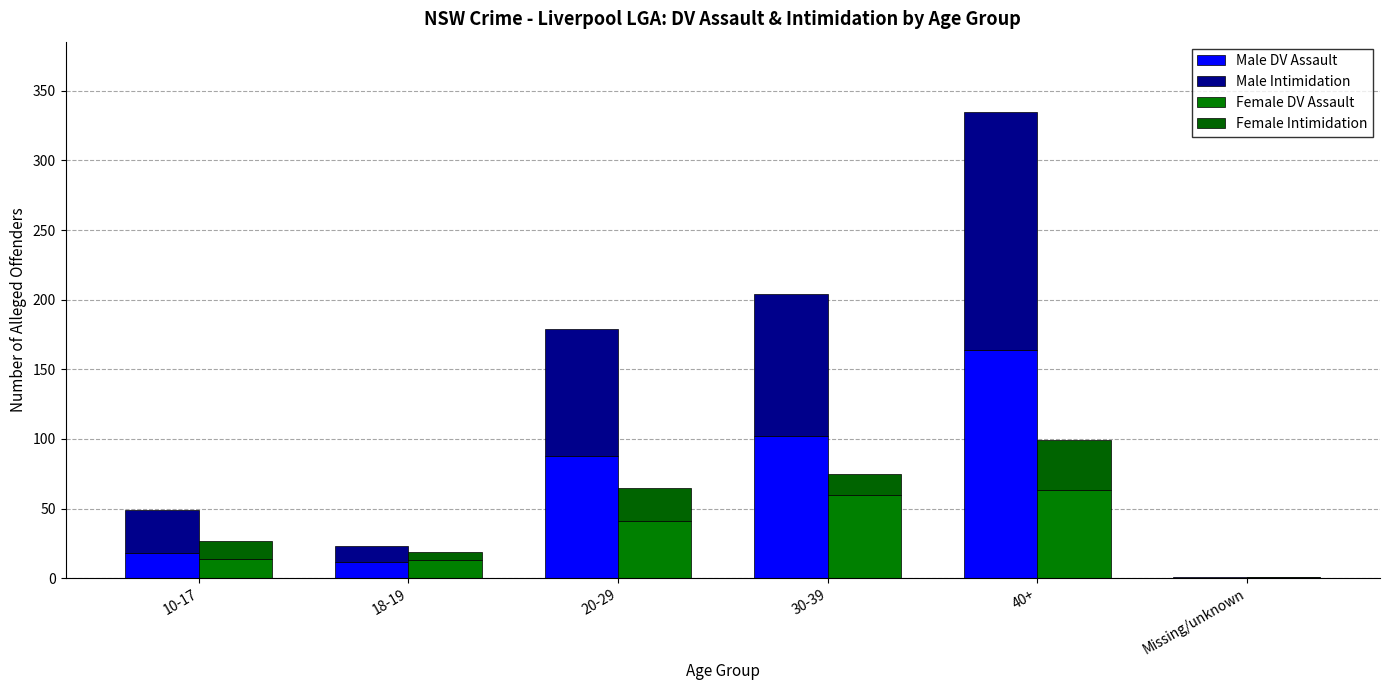

What is the value of the Female DV Assault bar at the 2nd from the left?

13